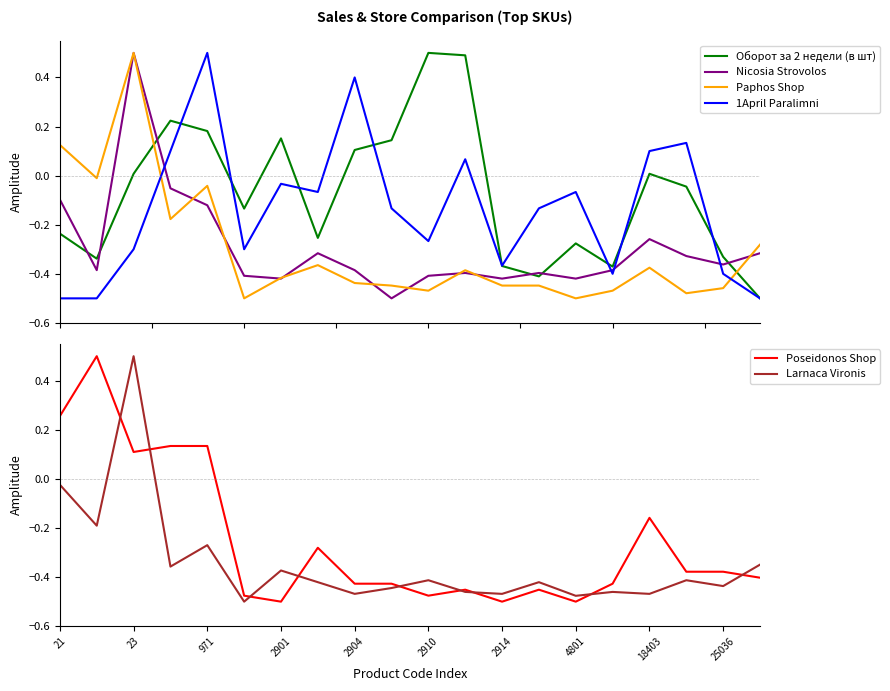

At how many categories does at least one series exceed 0?

12